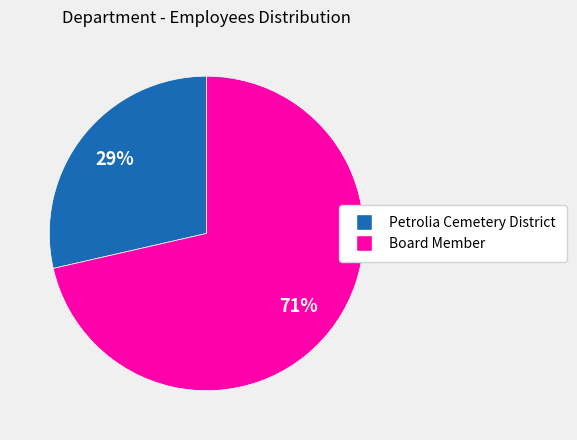

What is the largest slice in the pie chart?

Board Member